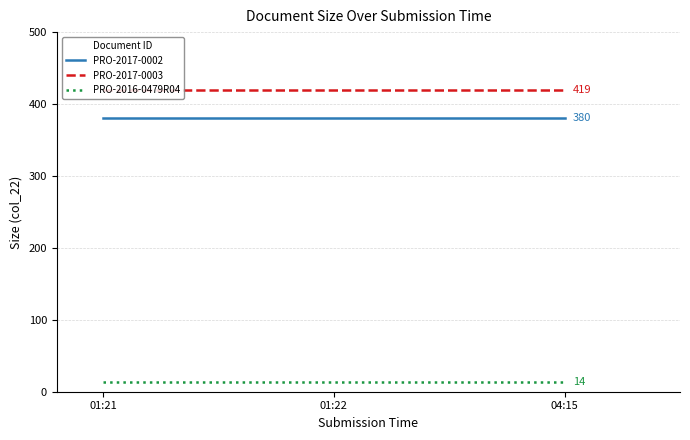

Does the chart have visible grid lines?

Yes